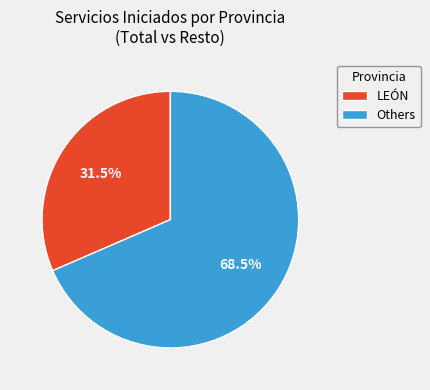

How many segments does this pie chart have?

2